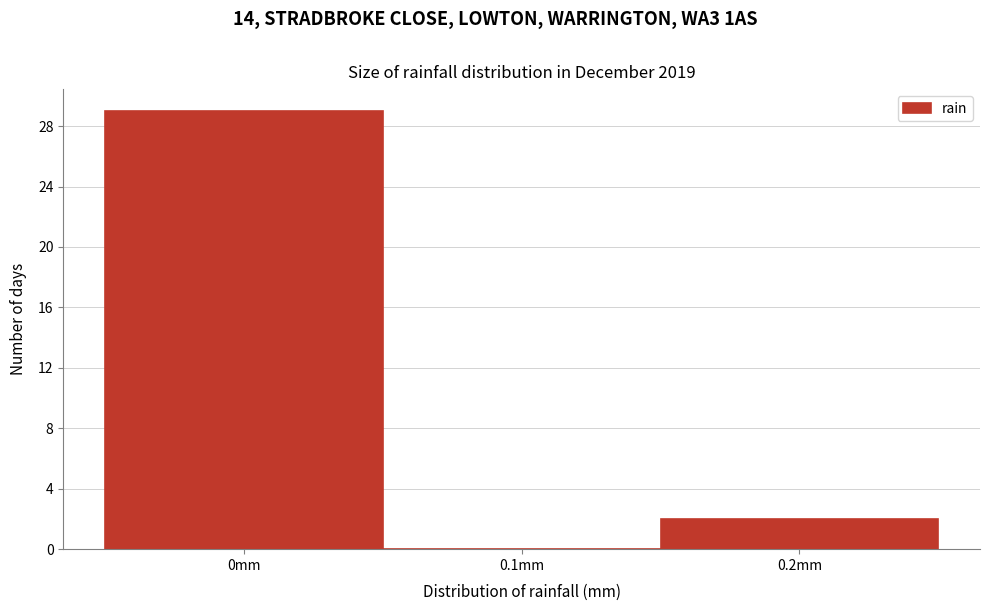

Reading left to right, transcribe this chart: for each bar, give the range it covers on the x-axis and its height. The values are not printed on the chart, so give them approximately, as read against the axis.

-0.05 to 0.05: 29
0.05 to 0.15: 0
0.15 to 0.25: 2